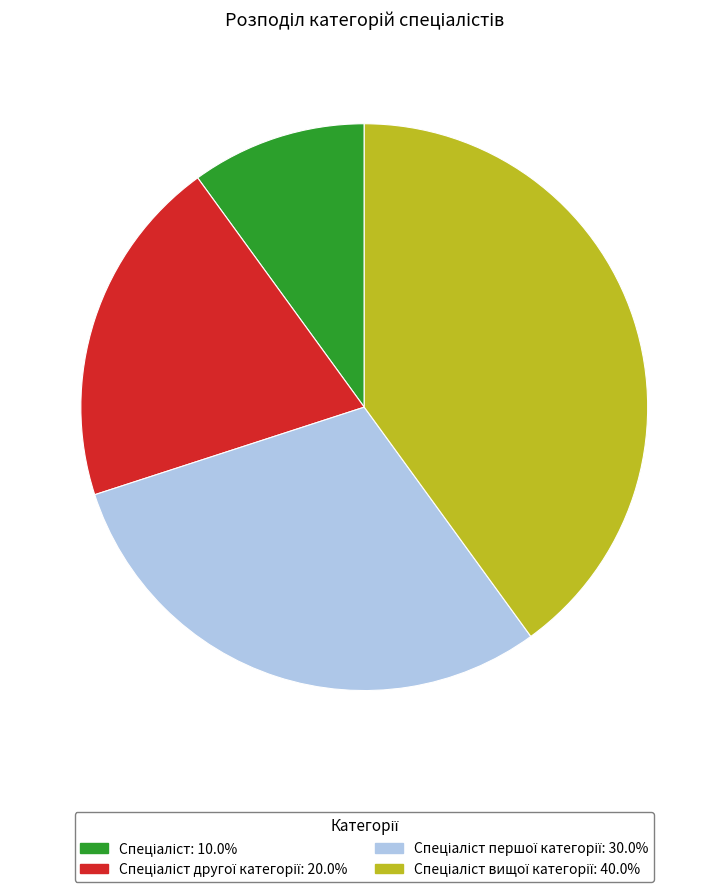

Is there a majority slice in this chart?

No